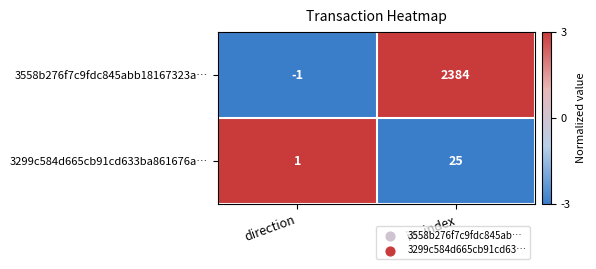

At which label is 3558b276f7c9fdc845abb18167323a… closest to 1191?

direction